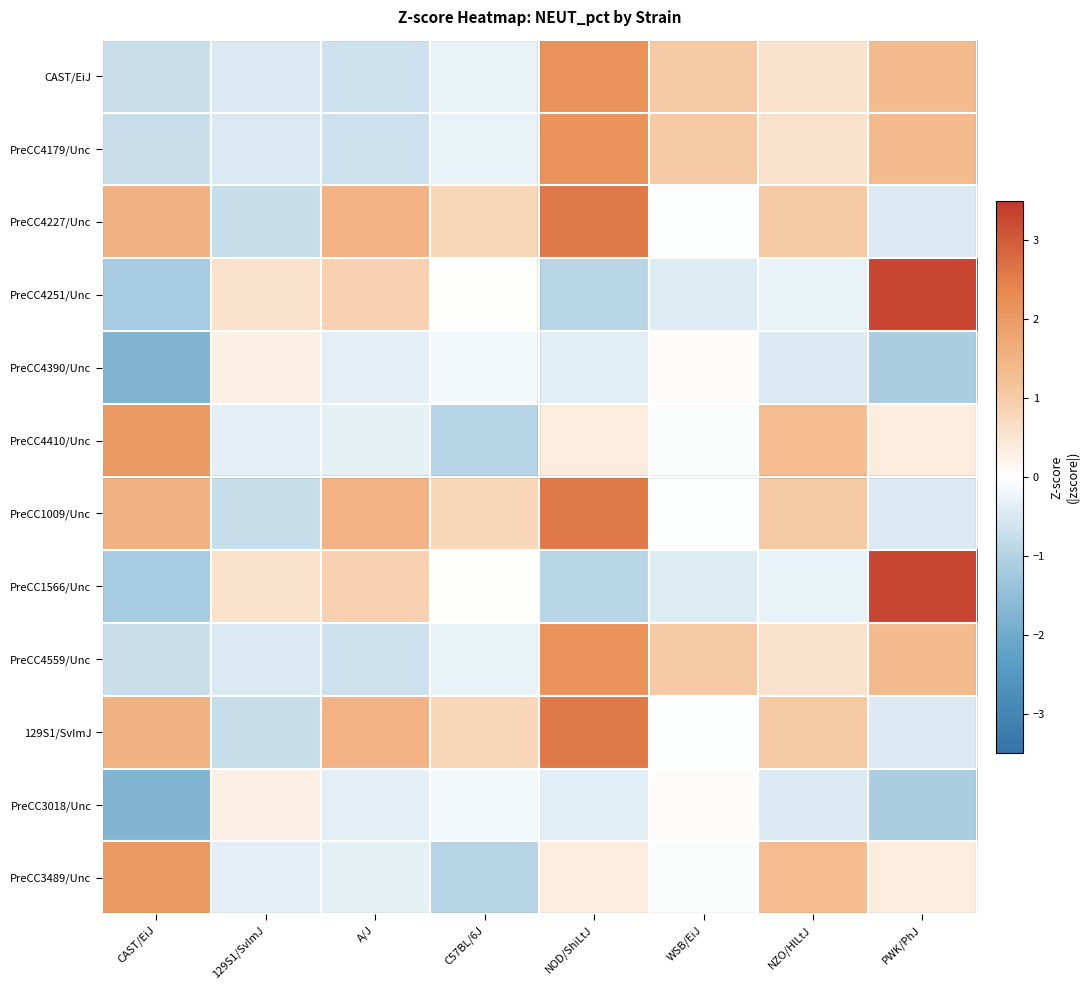

Reading right to left, transcribe all the data shown in this chart.

CAST/EiJ: PWK/PhJ=1.4	NZO/HlLtJ=0.6	WSB/EiJ=1.0	NOD/ShiLtJ=2.1	C57BL/6J=-0.3	A/J=-0.7	129S1/SvImJ=-0.5	CAST/EiJ=-0.7
PreCC4179/Unc: PWK/PhJ=1.4	NZO/HlLtJ=0.6	WSB/EiJ=1.0	NOD/ShiLtJ=2.1	C57BL/6J=-0.3	A/J=-0.7	129S1/SvImJ=-0.5	CAST/EiJ=-0.7
PreCC4227/Unc: PWK/PhJ=-0.5	NZO/HlLtJ=1.0	WSB/EiJ=-0.0	NOD/ShiLtJ=2.6	C57BL/6J=0.8	A/J=1.5	129S1/SvImJ=-0.8	CAST/EiJ=1.5
PreCC4251/Unc: PWK/PhJ=3.3	NZO/HlLtJ=-0.3	WSB/EiJ=-0.4	NOD/ShiLtJ=-0.9	C57BL/6J=0.0	A/J=0.9	129S1/SvImJ=0.6	CAST/EiJ=-1.2
PreCC4390/Unc: PWK/PhJ=-1.1	NZO/HlLtJ=-0.5	WSB/EiJ=0.1	NOD/ShiLtJ=-0.4	C57BL/6J=-0.1	A/J=-0.4	129S1/SvImJ=0.3	CAST/EiJ=-1.8
PreCC4410/Unc: PWK/PhJ=0.4	NZO/HlLtJ=1.3	WSB/EiJ=-0.1	NOD/ShiLtJ=0.4	C57BL/6J=-1.0	A/J=-0.3	129S1/SvImJ=-0.4	CAST/EiJ=2.0
PreCC1009/Unc: PWK/PhJ=-0.5	NZO/HlLtJ=1.0	WSB/EiJ=-0.0	NOD/ShiLtJ=2.6	C57BL/6J=0.8	A/J=1.5	129S1/SvImJ=-0.8	CAST/EiJ=1.5
PreCC1566/Unc: PWK/PhJ=3.3	NZO/HlLtJ=-0.3	WSB/EiJ=-0.4	NOD/ShiLtJ=-0.9	C57BL/6J=0.0	A/J=0.9	129S1/SvImJ=0.6	CAST/EiJ=-1.2
PreCC4559/Unc: PWK/PhJ=1.4	NZO/HlLtJ=0.6	WSB/EiJ=1.0	NOD/ShiLtJ=2.1	C57BL/6J=-0.3	A/J=-0.7	129S1/SvImJ=-0.5	CAST/EiJ=-0.7
129S1/SvImJ: PWK/PhJ=-0.5	NZO/HlLtJ=1.0	WSB/EiJ=-0.0	NOD/ShiLtJ=2.6	C57BL/6J=0.8	A/J=1.5	129S1/SvImJ=-0.8	CAST/EiJ=1.5
PreCC3018/Unc: PWK/PhJ=-1.1	NZO/HlLtJ=-0.5	WSB/EiJ=0.1	NOD/ShiLtJ=-0.4	C57BL/6J=-0.1	A/J=-0.4	129S1/SvImJ=0.3	CAST/EiJ=-1.8
PreCC3489/Unc: PWK/PhJ=0.4	NZO/HlLtJ=1.3	WSB/EiJ=-0.1	NOD/ShiLtJ=0.4	C57BL/6J=-1.0	A/J=-0.3	129S1/SvImJ=-0.4	CAST/EiJ=2.0